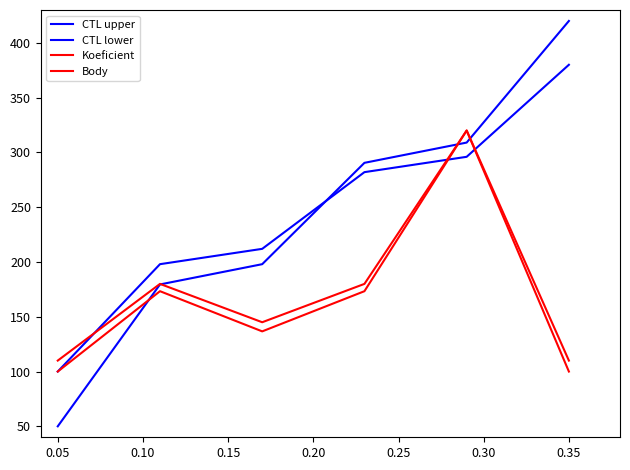

What is the maximum value for CTL upper?

420.0